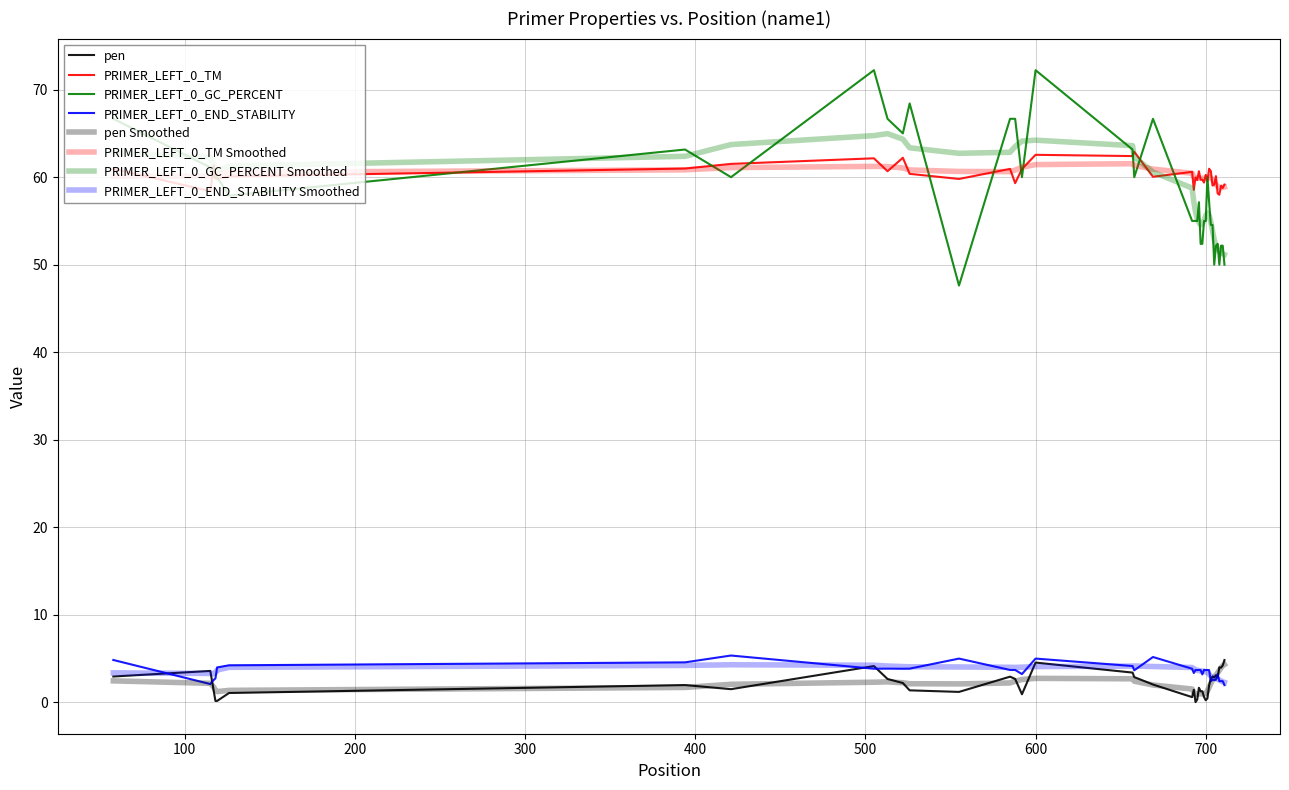

At how many categories does at least one series exceed 34?

40